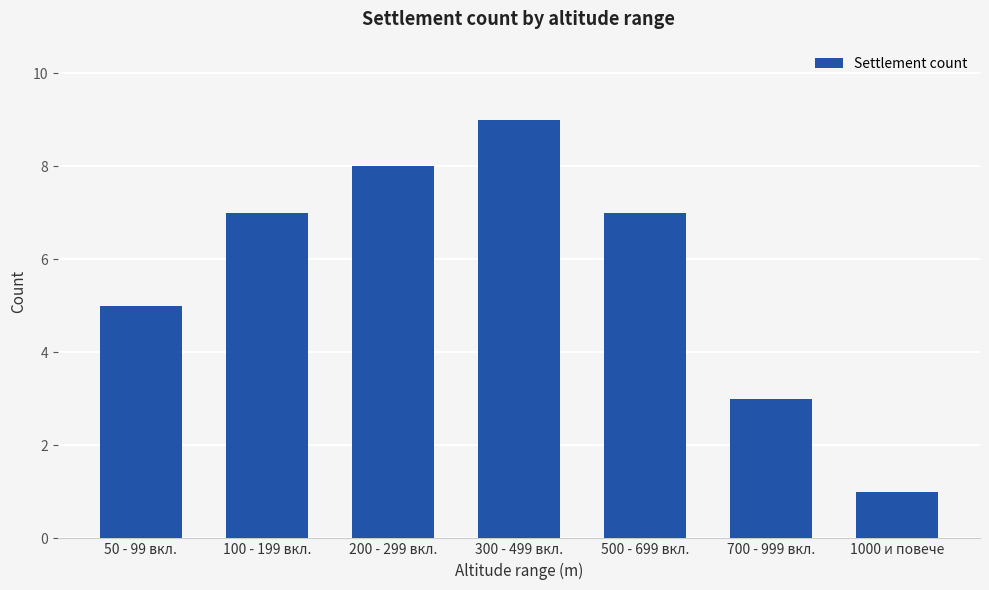

Is it true that the value at 300 - 499 вкл. is 12?

False